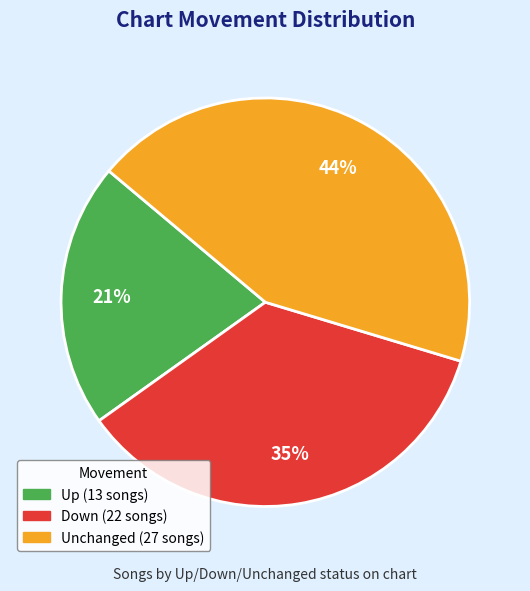

Count the number of slices in the pie.

3